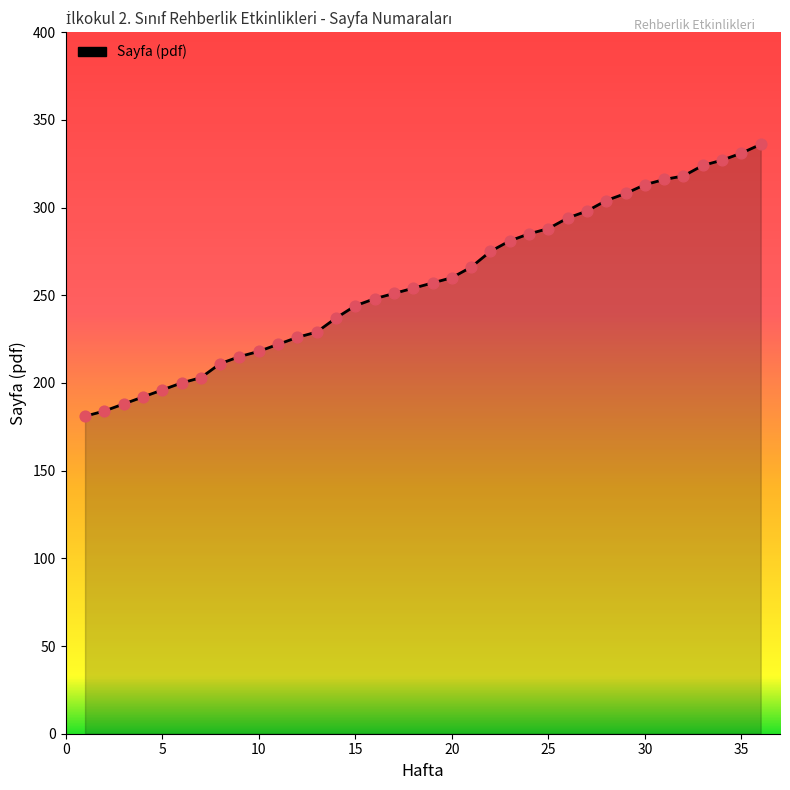

What is the maximum value shown in the chart?

336